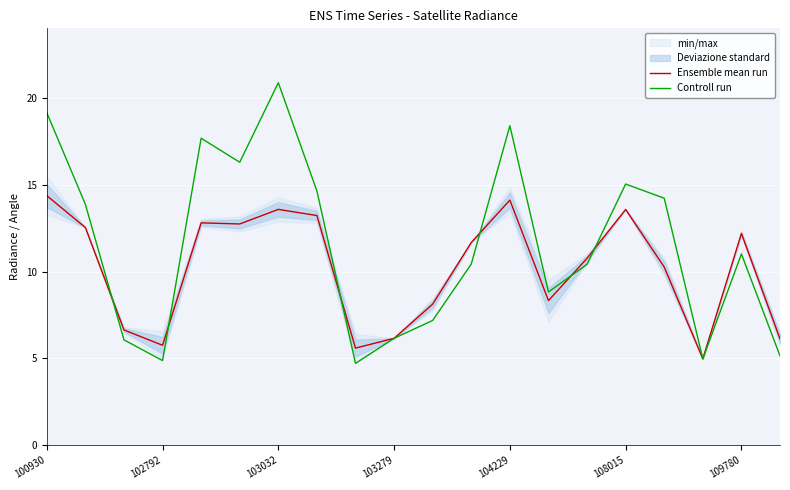

At which category does the chart reach its minimum across all series?

8